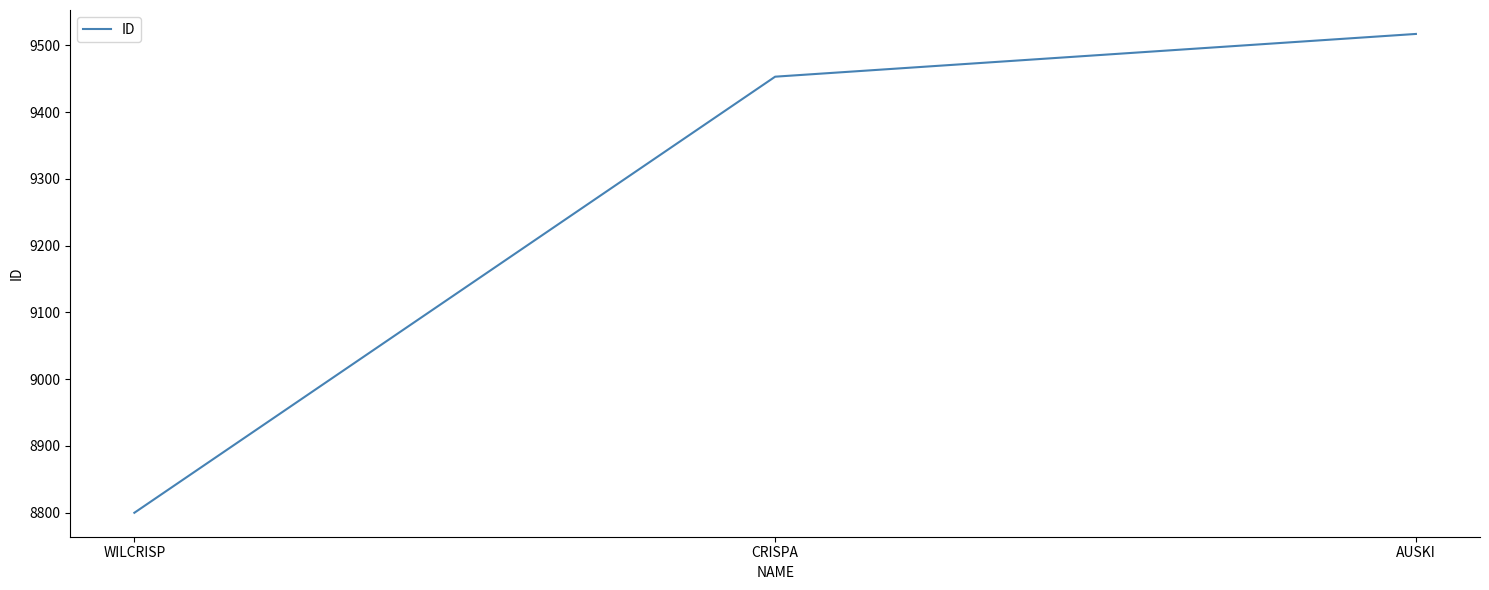

Approximately how many times larger is the value at AUSKI compared to CRISPA?

1.0